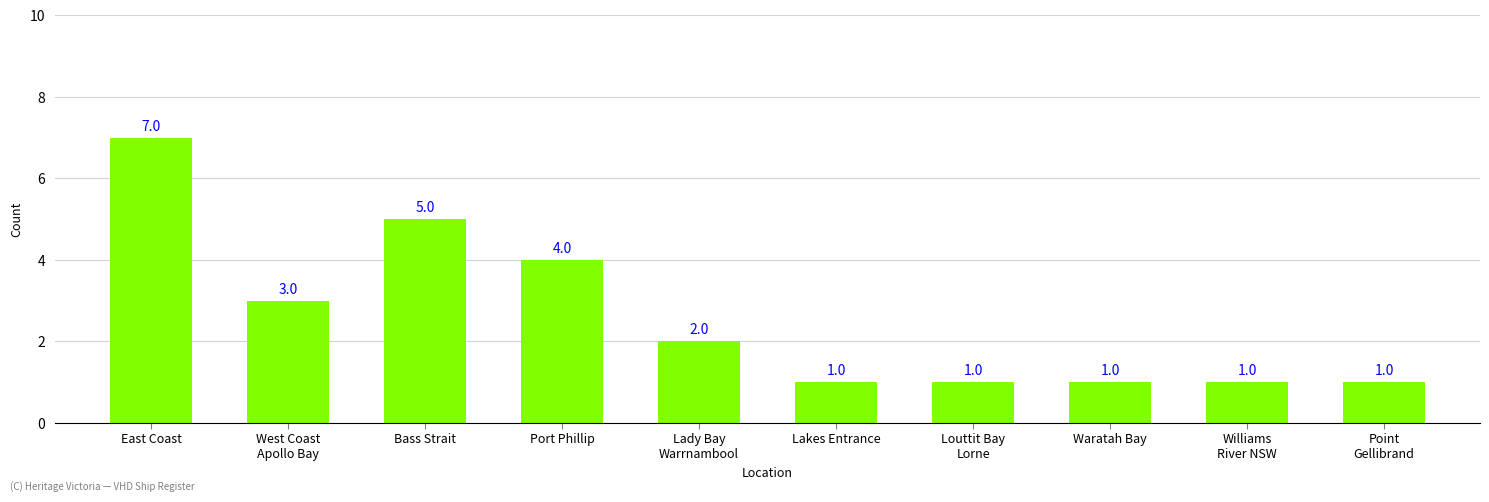

What is the change in value from East Coast to Waratah Bay?

-6